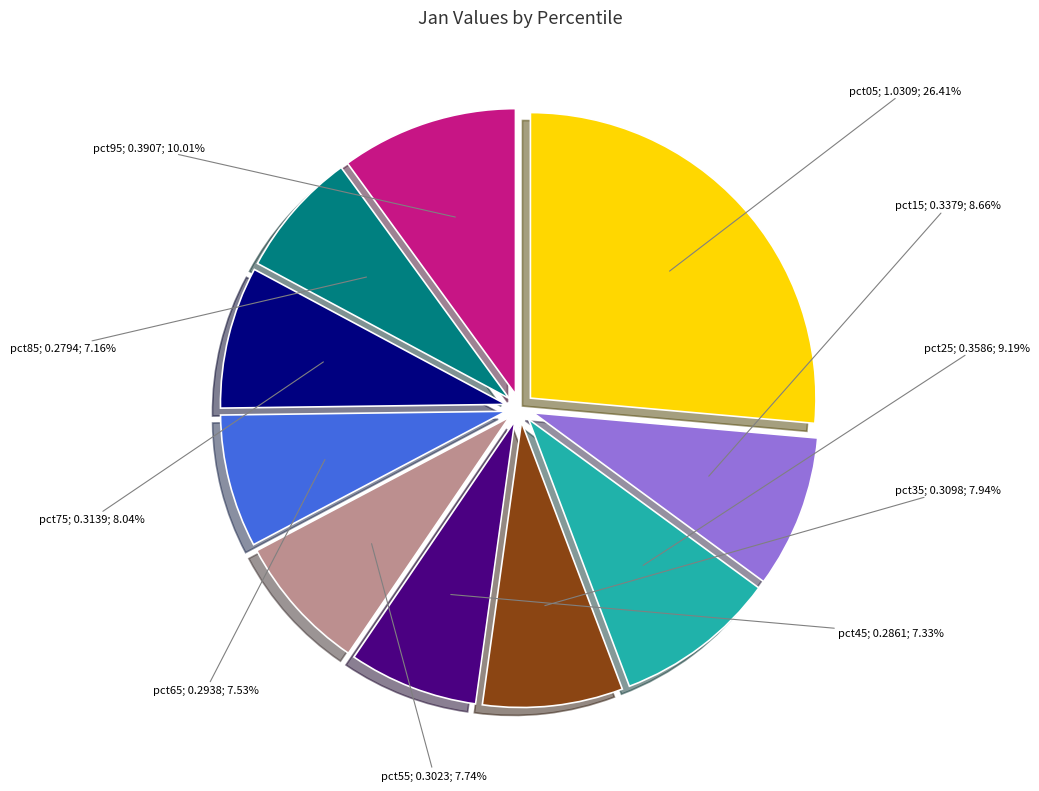

How many segments does this pie chart have?

10